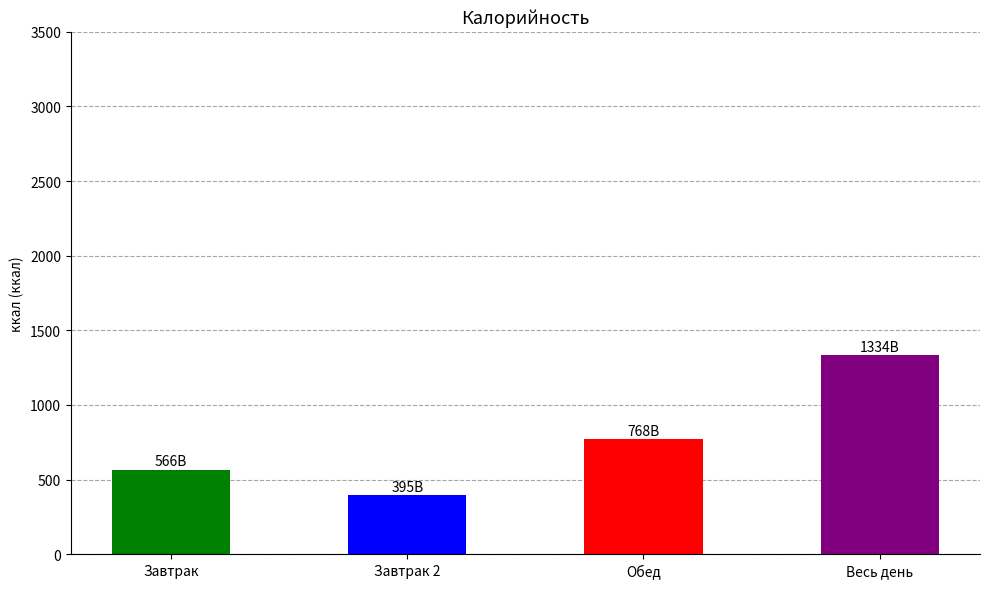

List the labels in order of value, smallest first.

Завтрак 2, Завтрак, Обед, Весь день